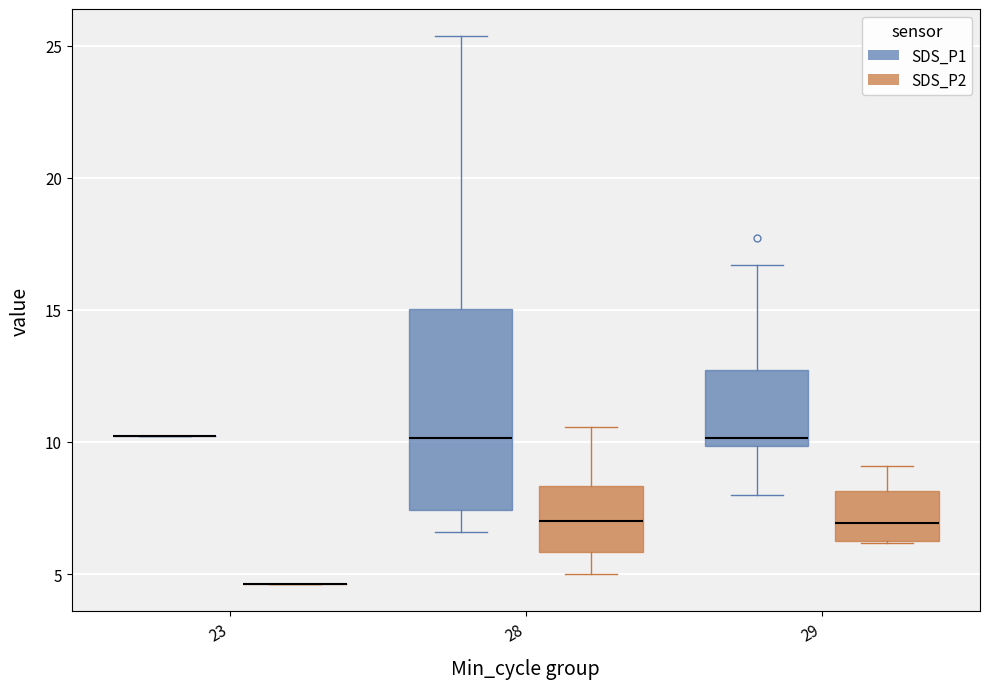

Reading left to right, transcribe this box plot: for each box, give where its median line is, the range the box spans, and where its two whiskers end, as read against the y-axis. The values are not printed on the chart, so give them approximately, as read against the axis.

23 (SDS_P1): box collapsed to a line at 10.0, whiskers 10.0 to 10.0
23 (SDS_P2): box collapsed to a line at 4.5, whiskers 4.5 to 4.5
28 (SDS_P1): median 10.0, box 7.5 to 15.0, whiskers 6.5 to 25.5
28 (SDS_P2): median 7.0, box 6.0 to 8.5, whiskers 5.0 to 10.5
29 (SDS_P1): median 10.0 (just above the box's lower edge), box 10.0 to 12.5, whiskers 8.0 to 16.5
29 (SDS_P2): median 7.0, box 6.5 to 8.0, whiskers 6.0 to 9.0